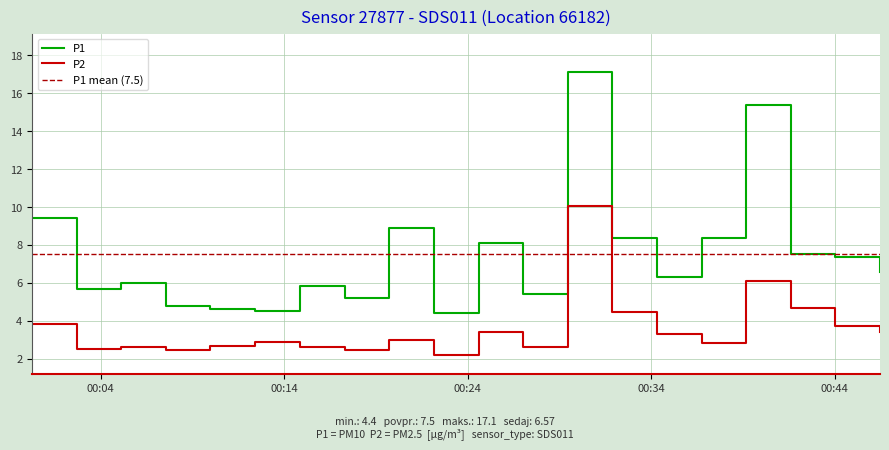

What is the label of the 10th point from the right?

2023-05-01T00:24:36